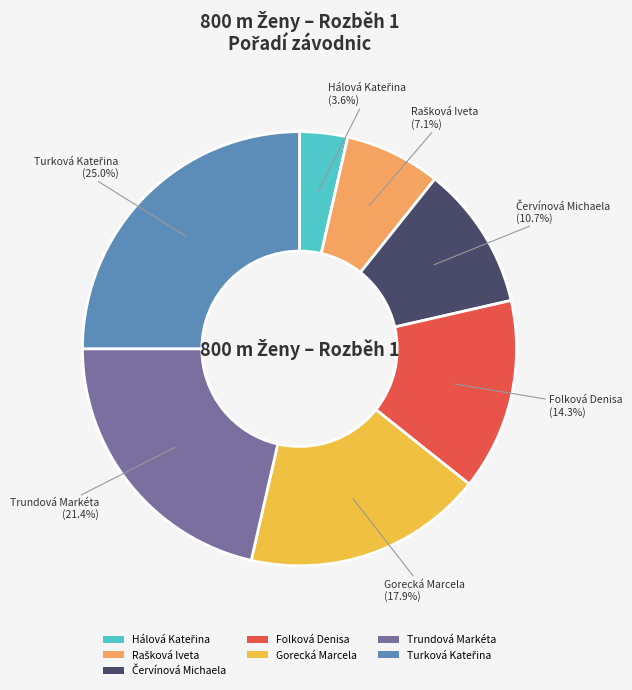

To the nearest percent, what is the difference between the largest and smallest slice percentages?

21%